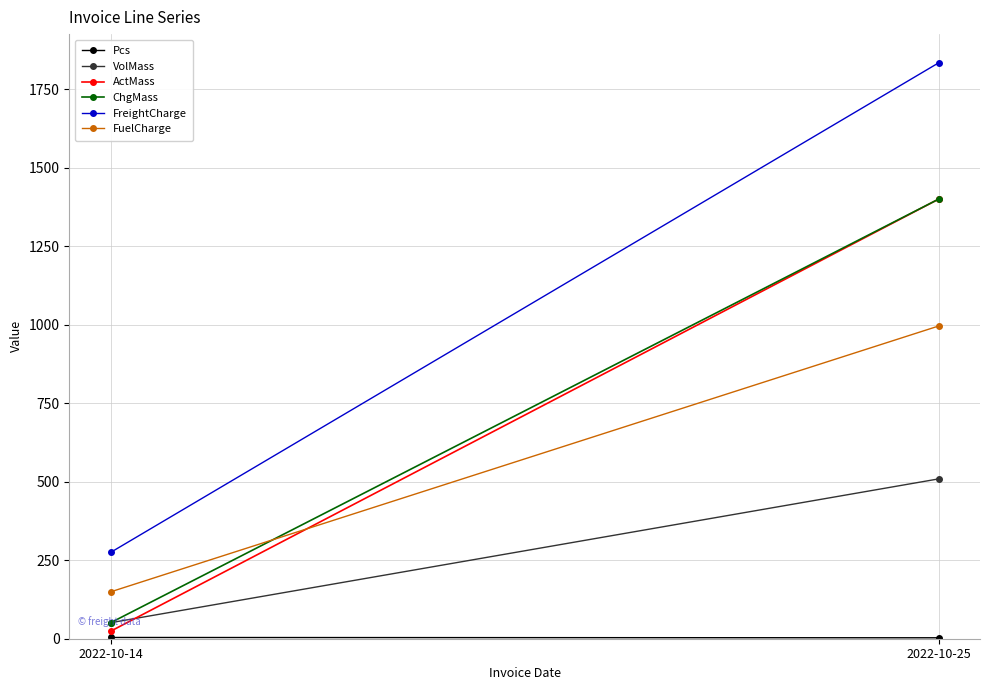

What are all the series names shown in the legend?

Pcs, VolMass, ActMass, ChgMass, FreightCharge, FuelCharge